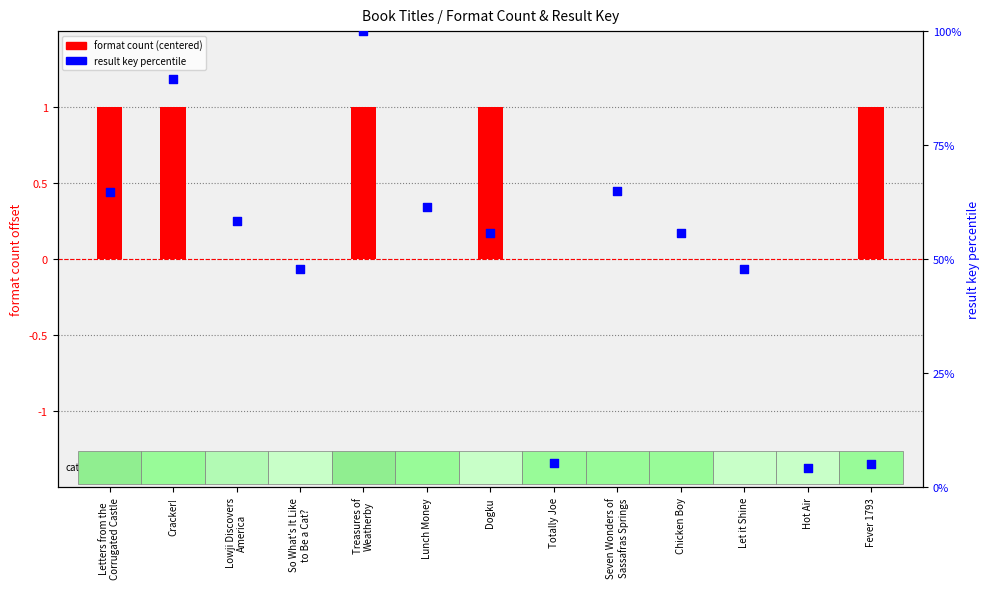

Which series has the largest total across all categories?

percentile rank